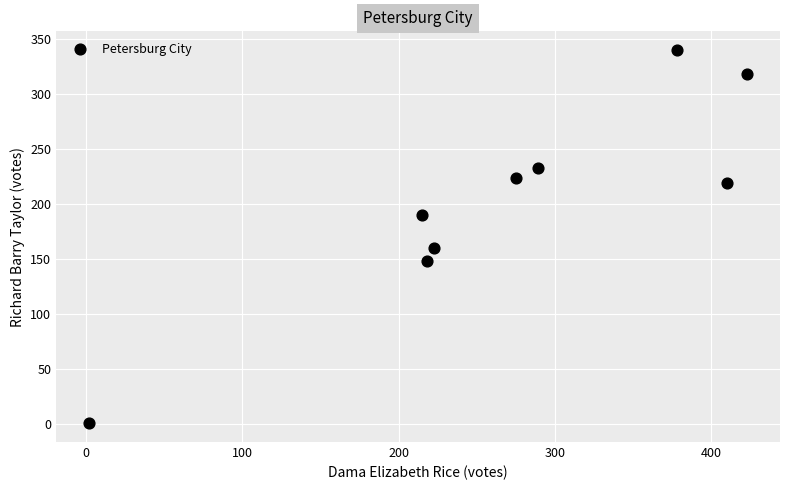

What is the average X value?

270